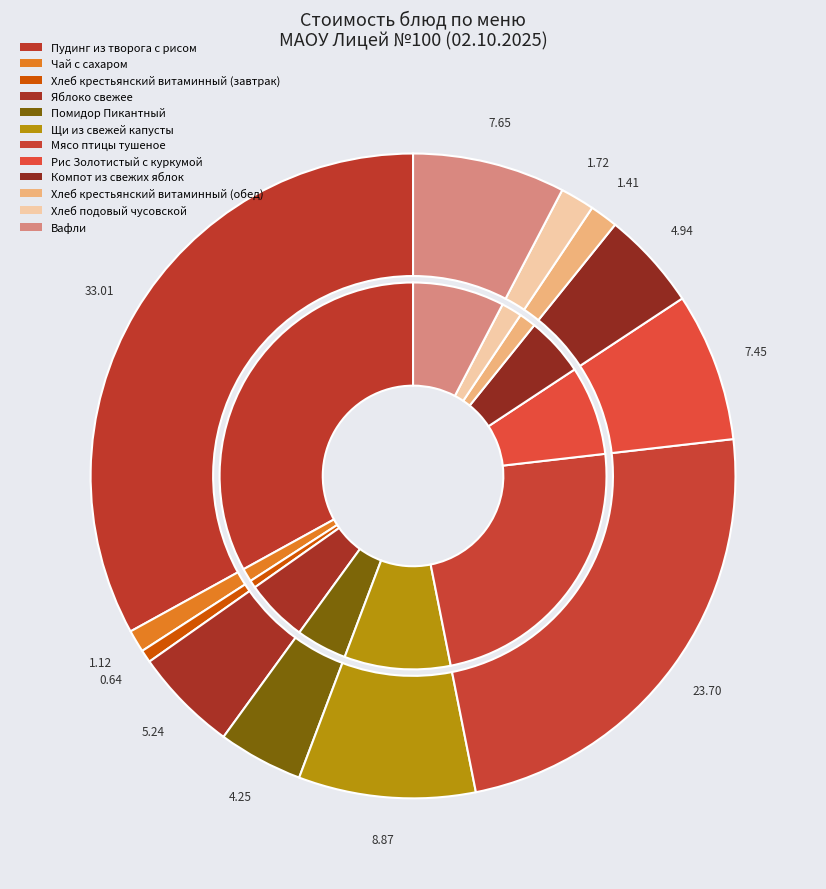

Which slice is the largest?

Пудинг из творога с рисом